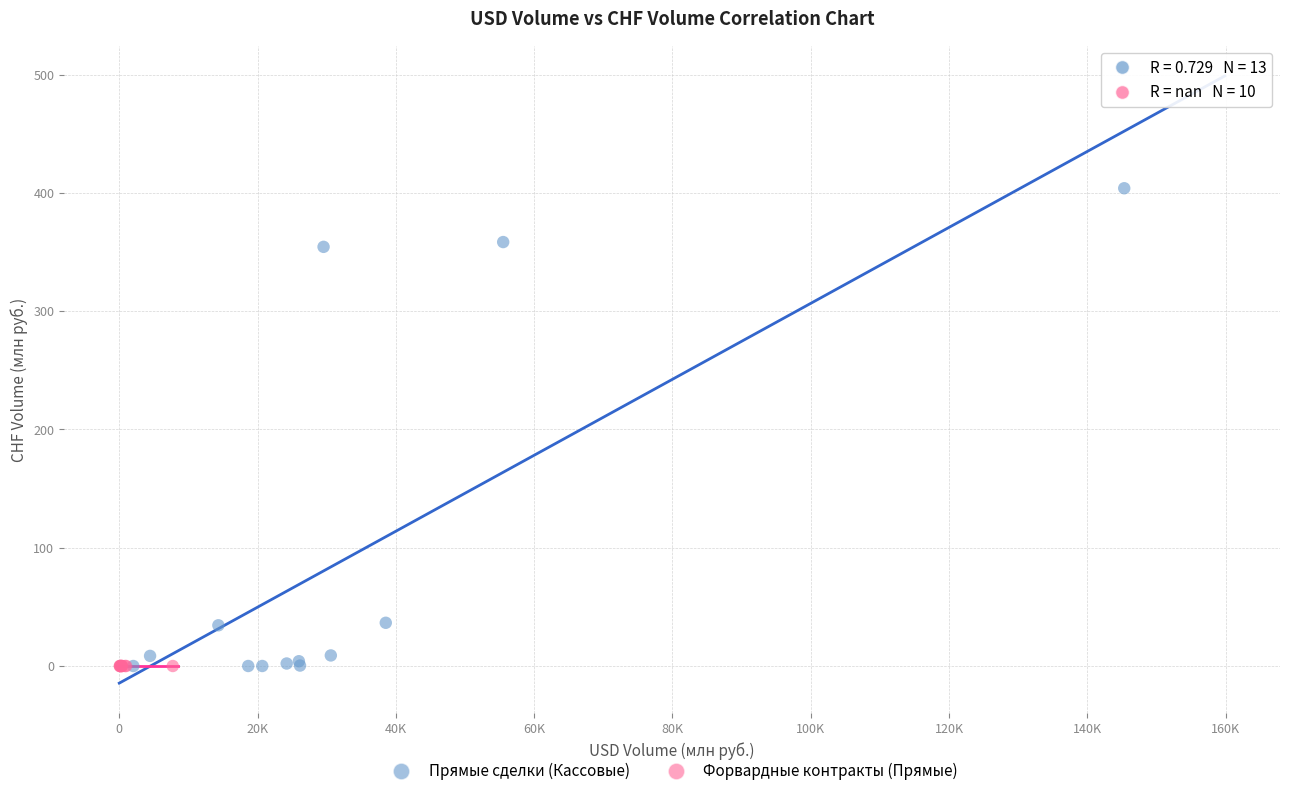

Which series reaches the maximum Y coordinate?

Прямые сделки (Кассовые)